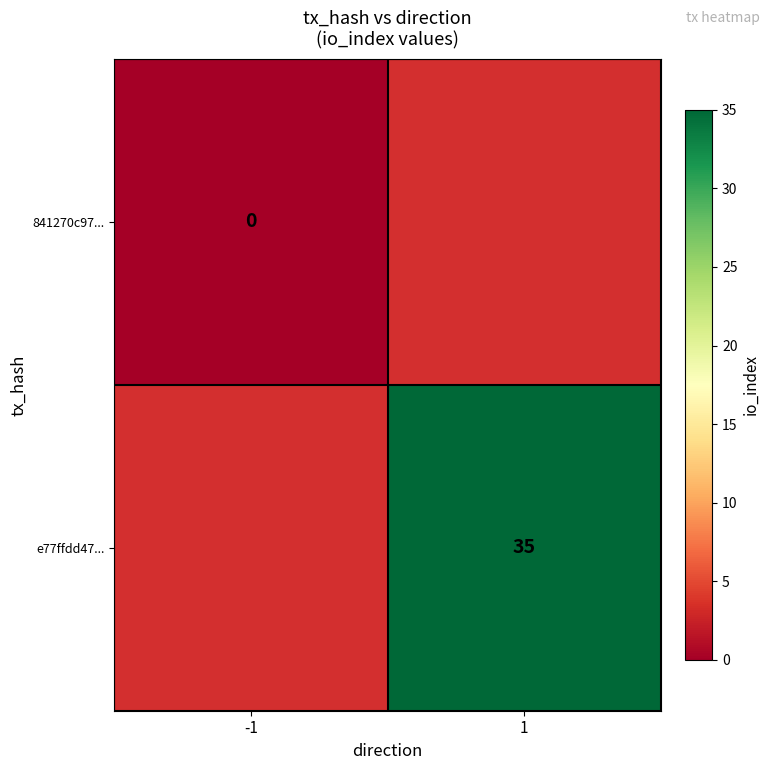

Which label corresponds to the largest value in the chart?

1